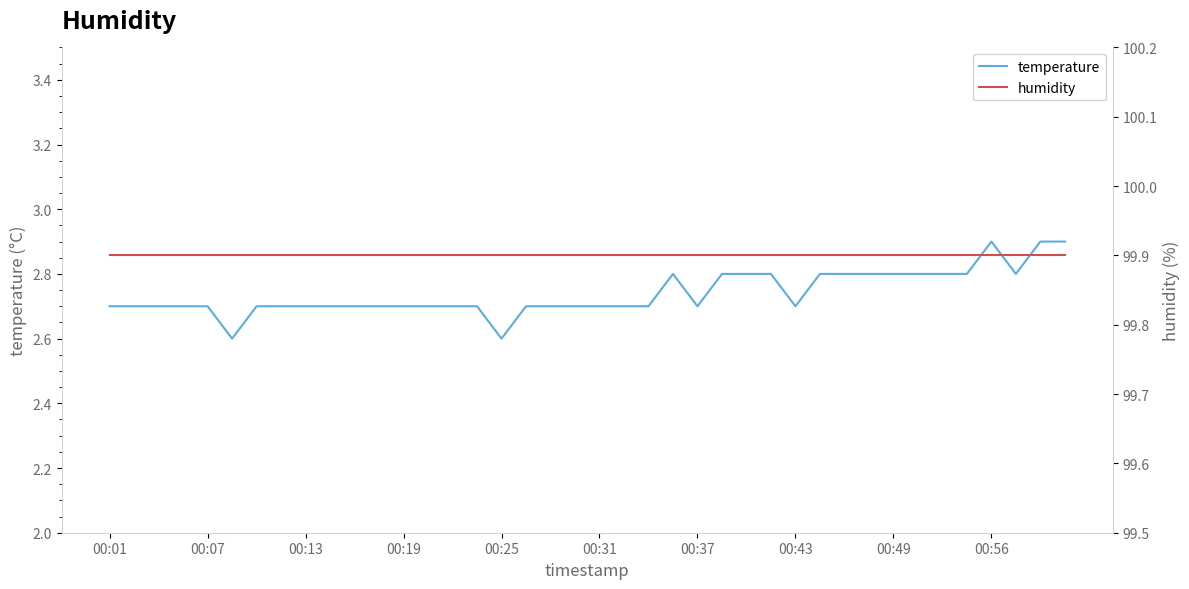

What is the value of the humidity point at the 26th from the left?

99.9